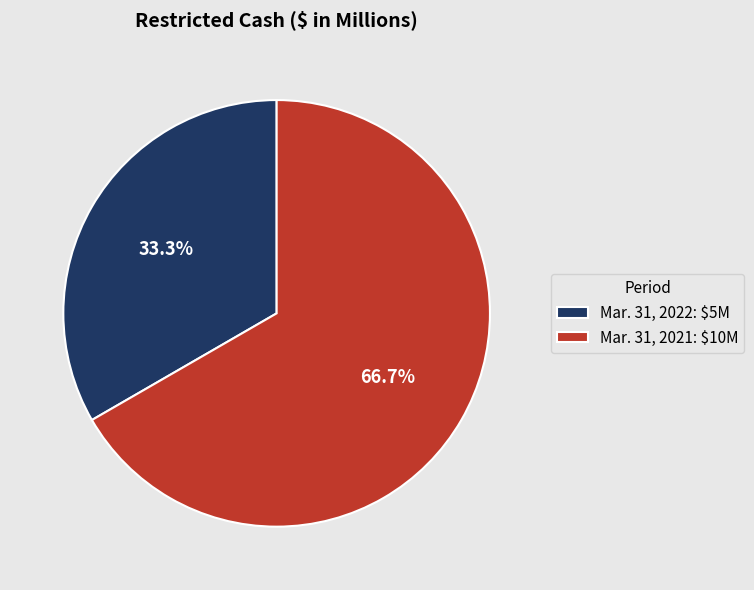

Which slice represents more than half of the pie?

Mar. 31, 2021